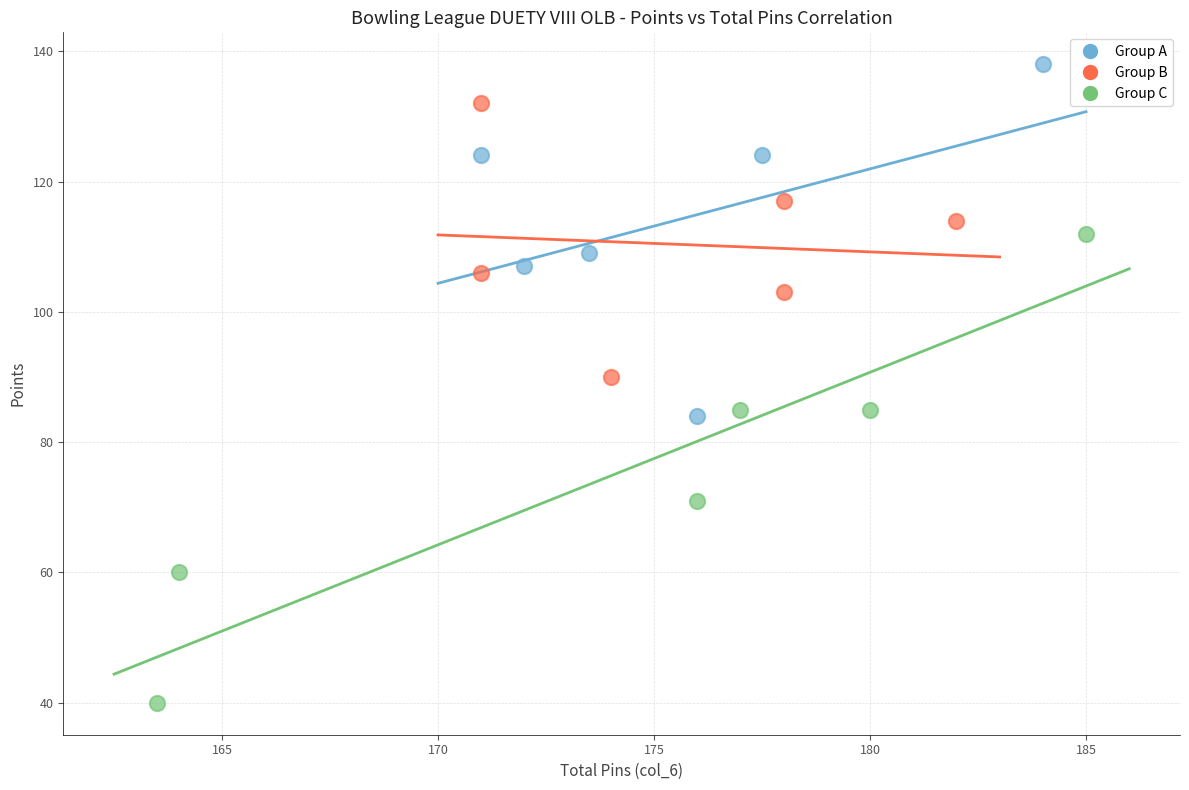

Which series has the widest spread of Y values?

Group C